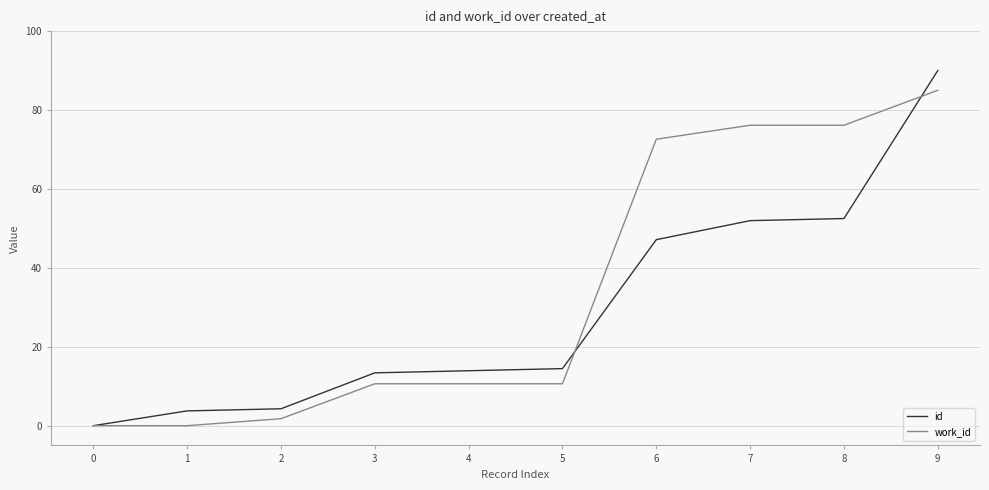

What are all the series names shown in the legend?

id, work_id